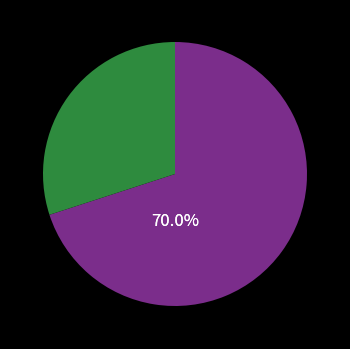

Does any single category account for the majority?

Yes